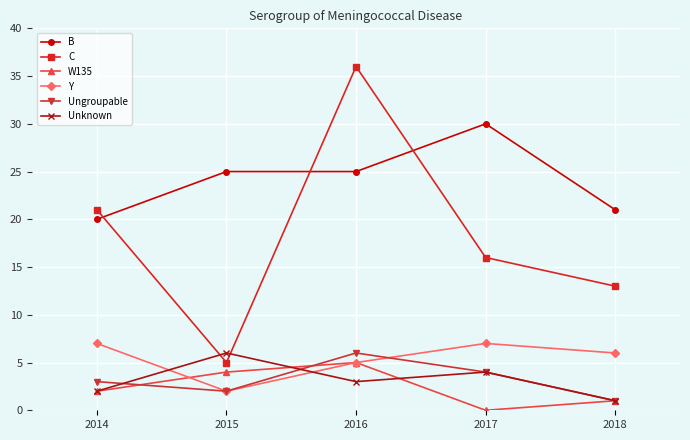

The Ungroupable series shows 2 at 2017. True or false?

False